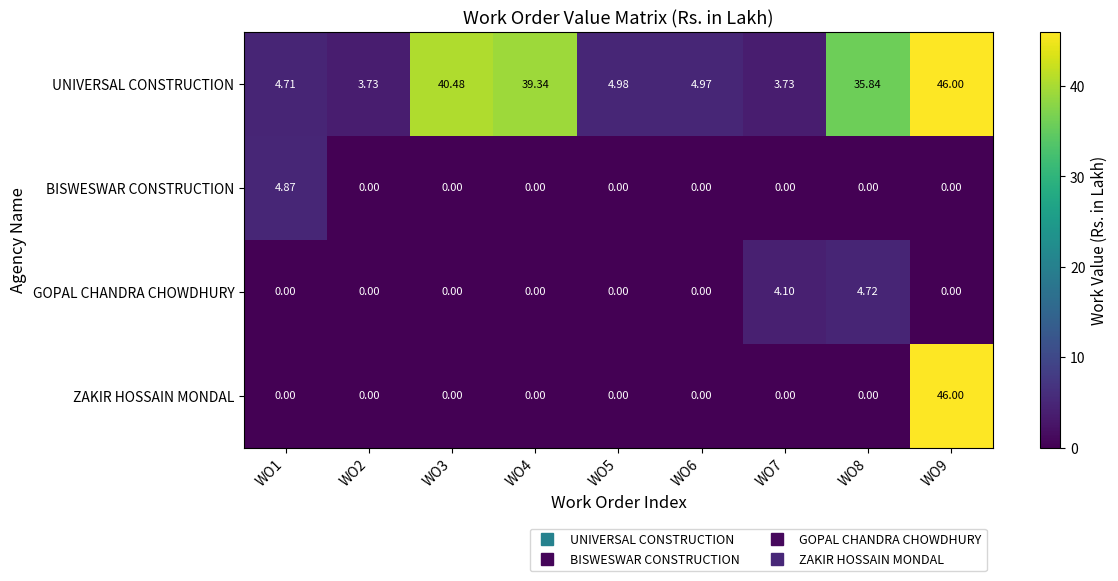

Which series has the largest total across all categories?

UNIVERSAL CONSTRUCTION